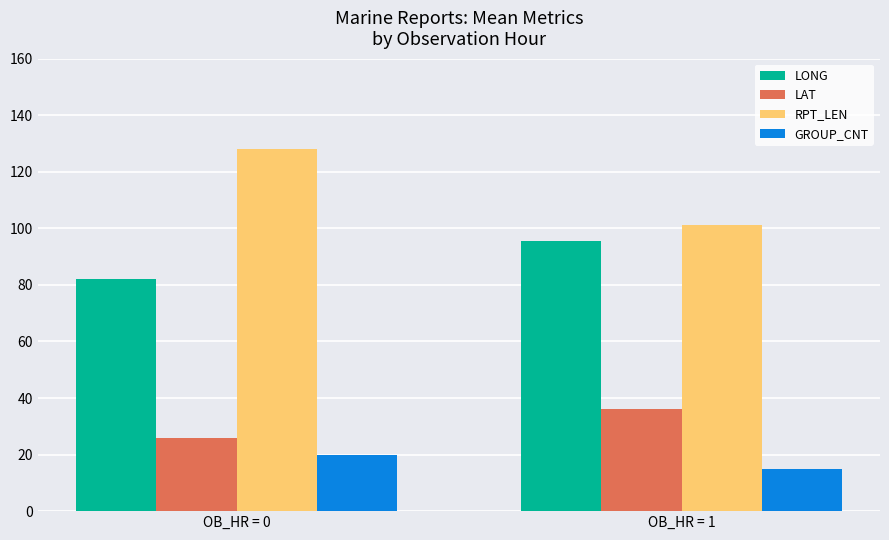

At which category is the sum across all series the highest?

OB_HR = 0